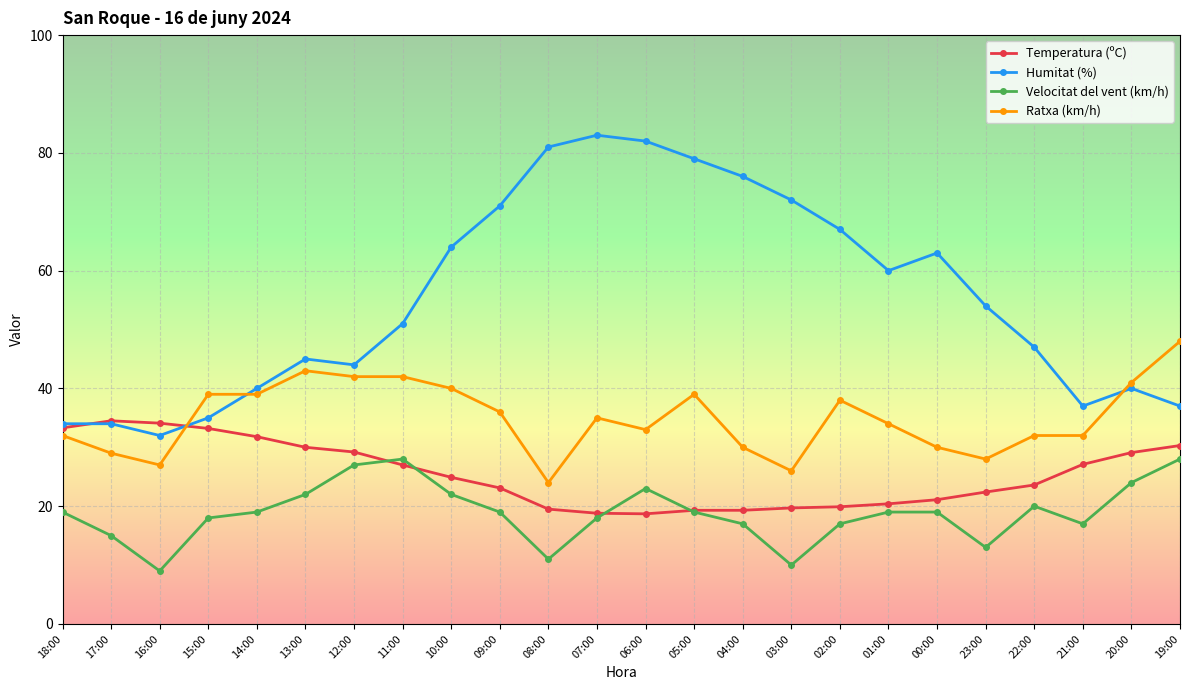

What is the difference between the Temperatura (ºC) values at 19:00 and 22:00?

6.7